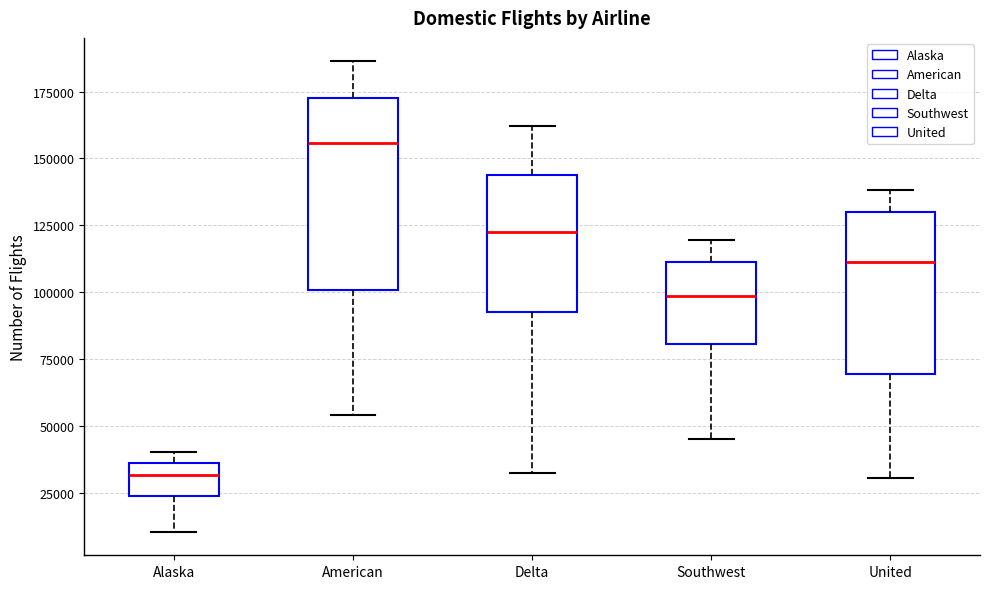

Reading left to right, read every box against the y-axis: the position of its median line, the range the box covers, and the ends of its whiskers. The values are not printed on the chart, so give them approximately, as read against the axis.

Alaska: median 30000, box 25000 to 35000, whiskers 10000 to 40000
American: median 155000, box 100000 to 170000, whiskers 55000 to 185000
Delta: median 125000, box 95000 to 145000, whiskers 30000 to 160000
Southwest: median 100000, box 80000 to 110000, whiskers 45000 to 120000
United: median 110000, box 70000 to 130000, whiskers 30000 to 140000